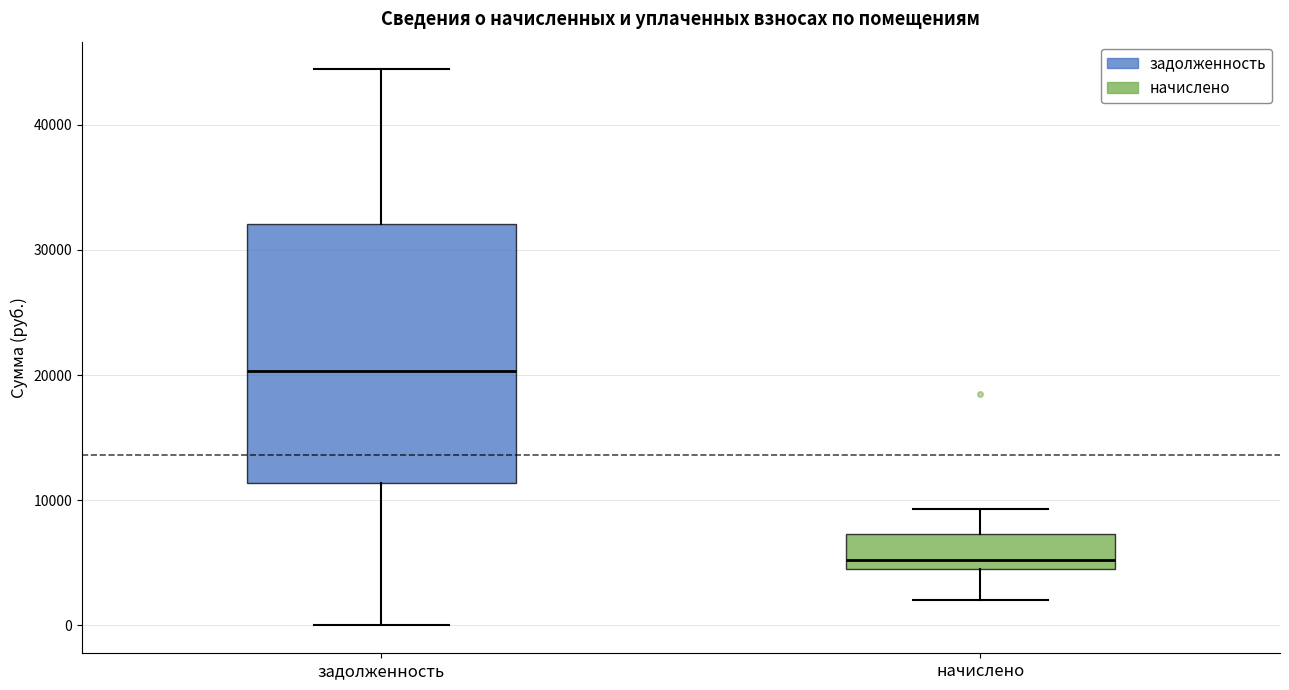

Which box is the tallest, from its lower edge to its upper edge?

задолженность